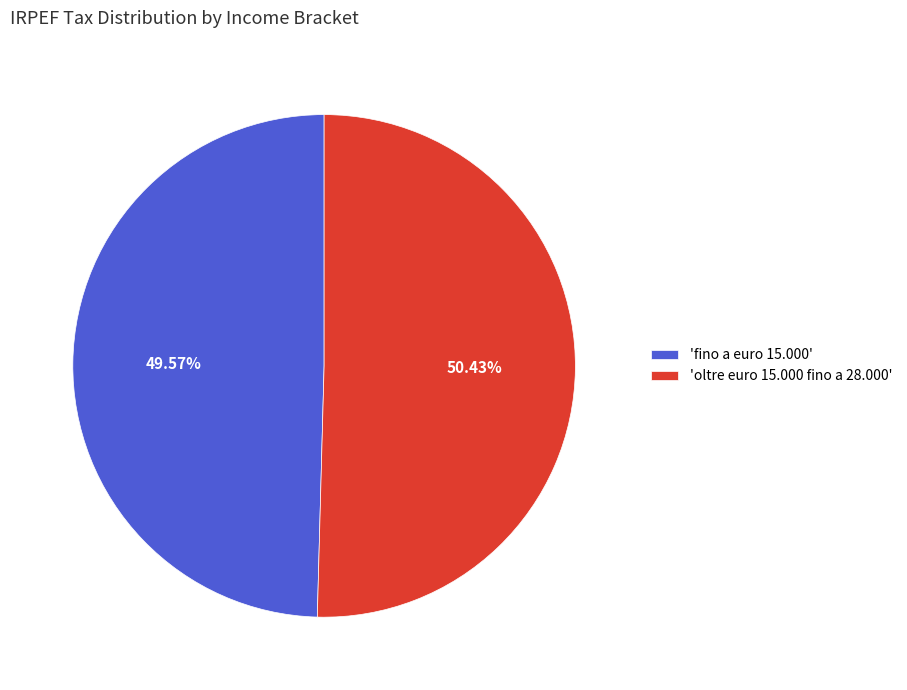

Is there any slice that represents more than half of the pie?

Yes